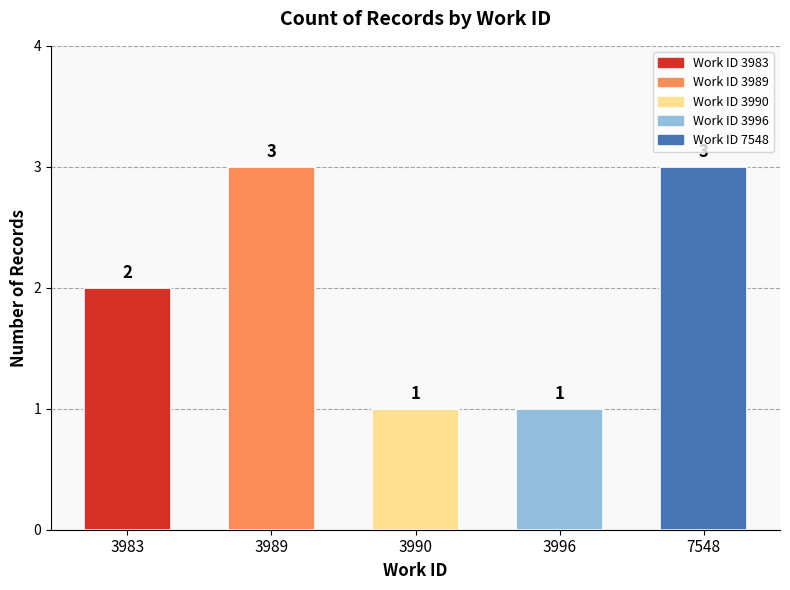

What is the value of the 1st bar from the left?

2